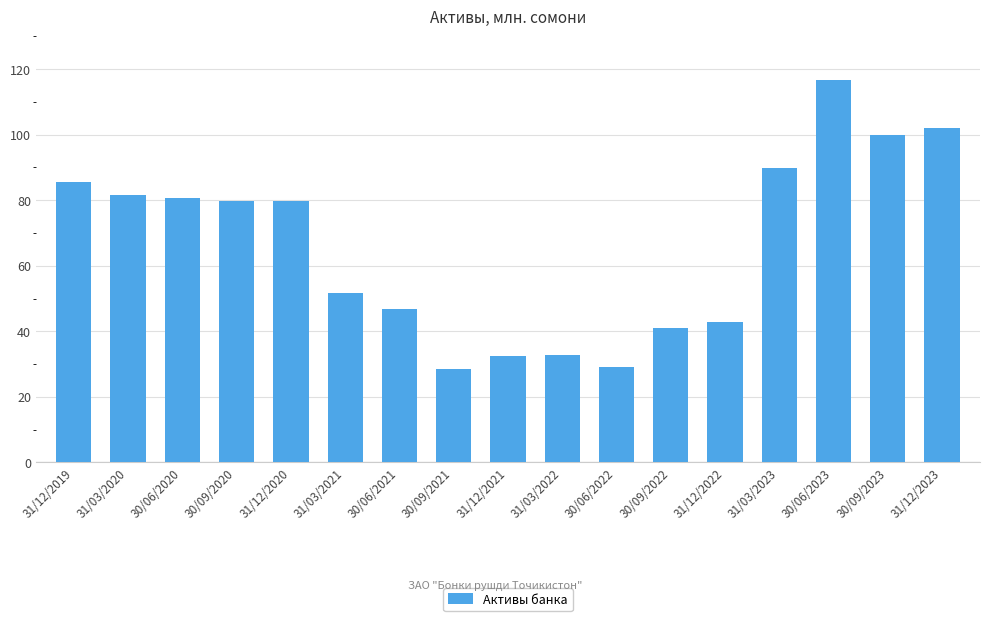

What position from the left is 30/06/2020?

3